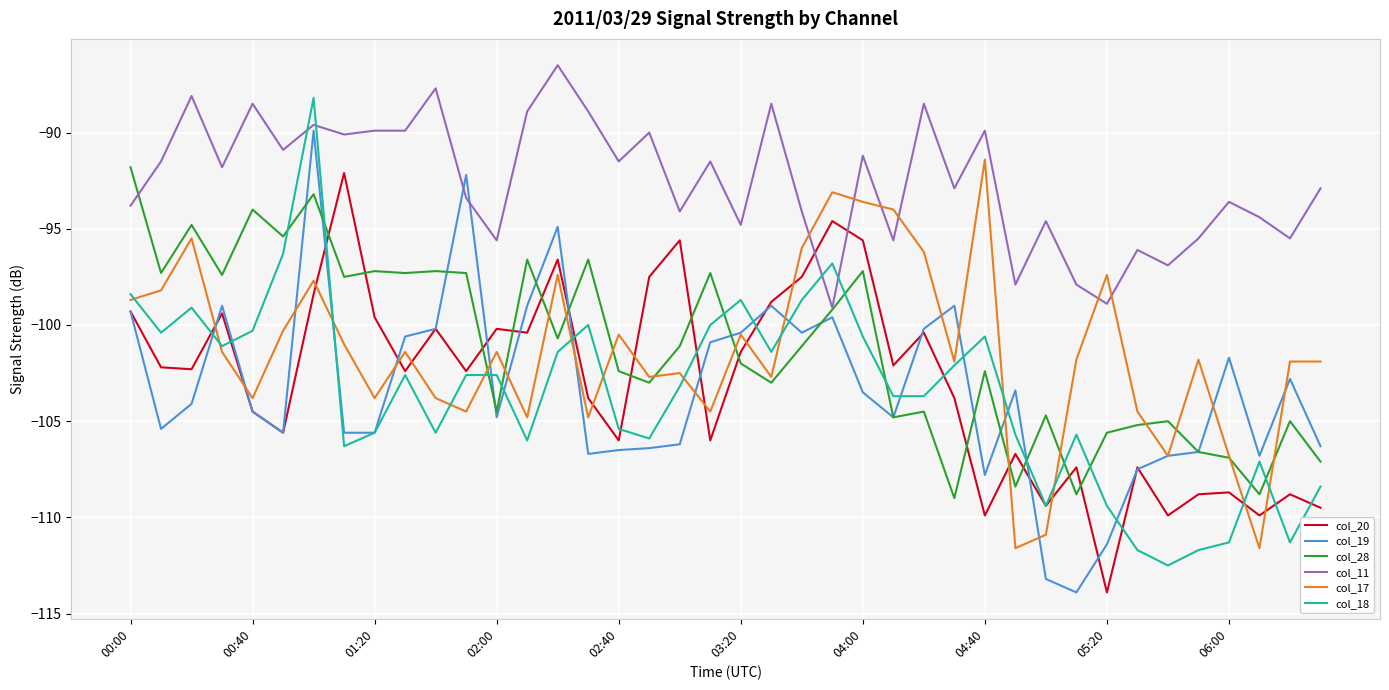

How many times do col_11 and col_18 cross each other?

4